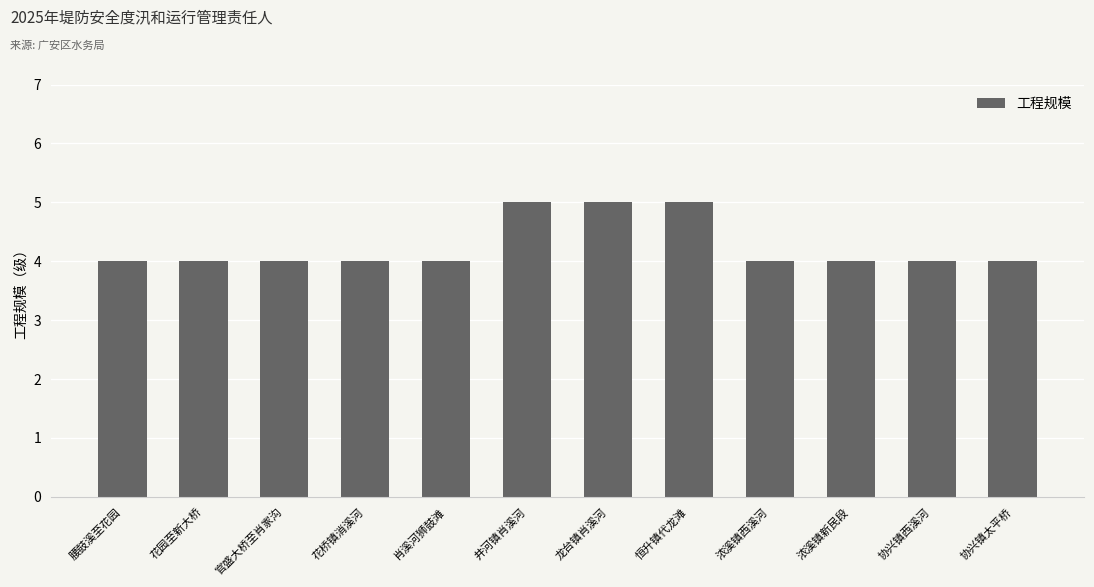

Approximately how many times larger is the value at 协兴镇太平桥 compared to 井河镇肖溪河?

0.8